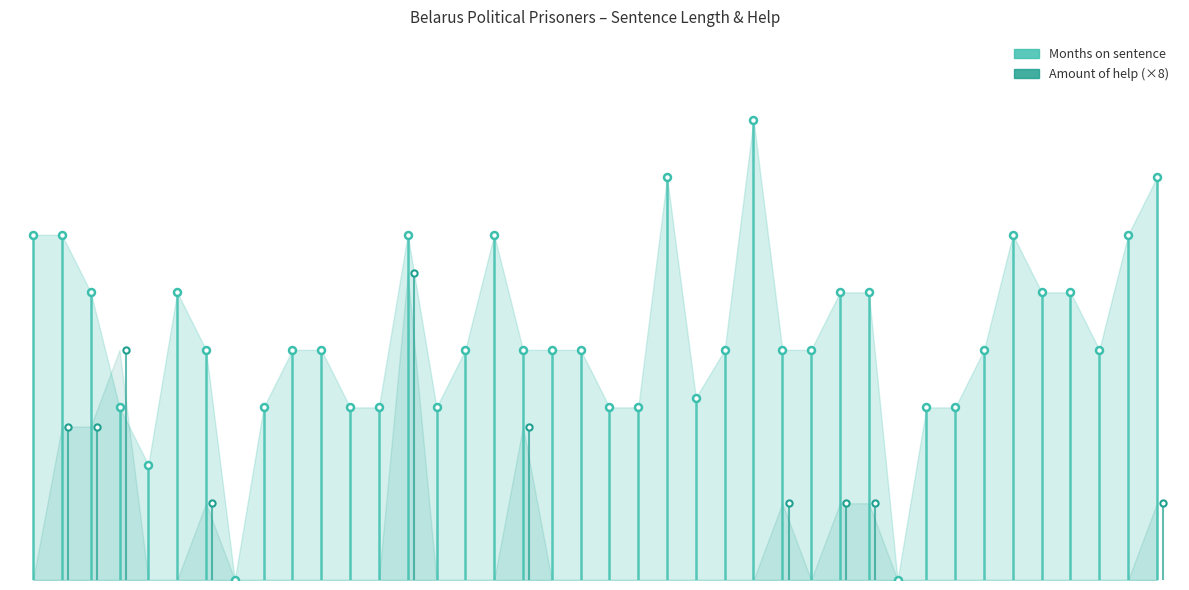

What is the difference between the maximum and minimum values in the Amount of help series?

4